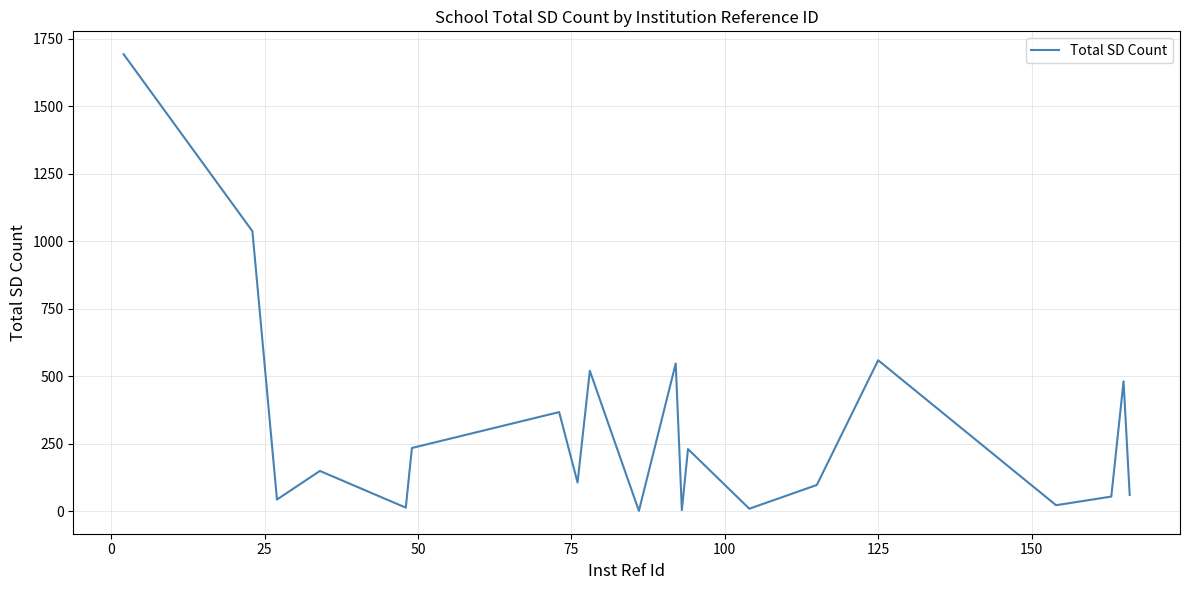

What is the difference between the maximum and minimum values?

1692